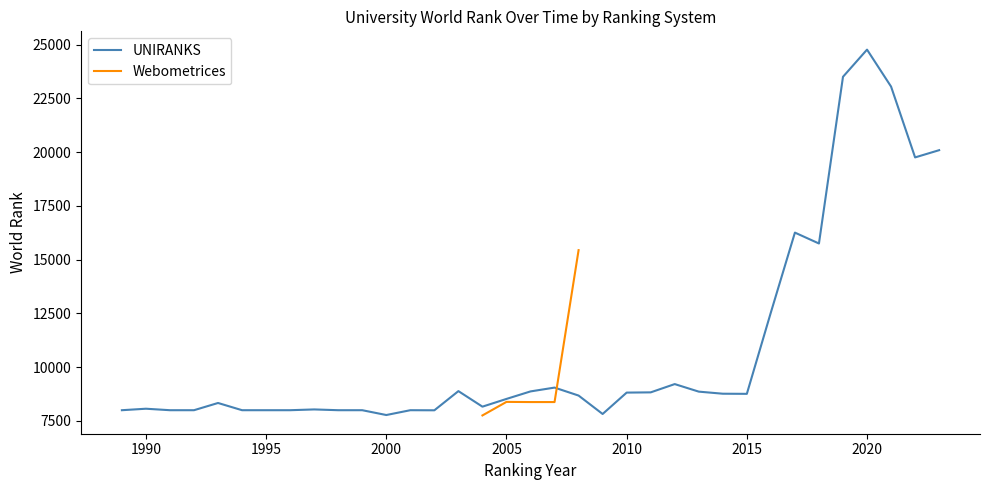

Does the chart display data point markers on the line(s)?

No